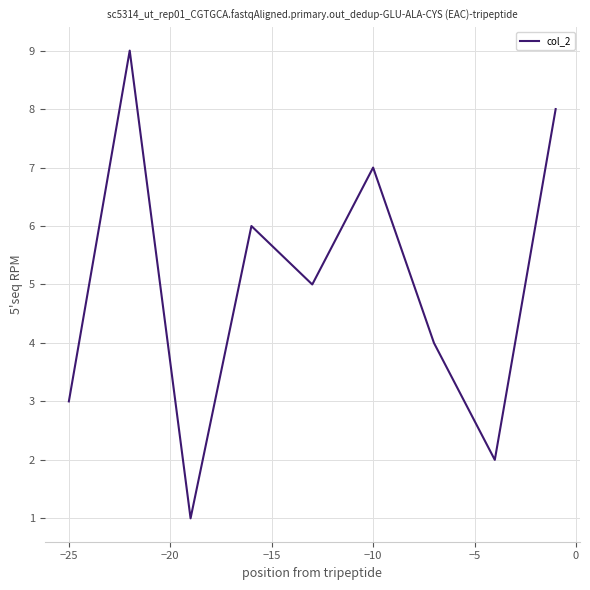

What is the minimum value shown in the chart?

1